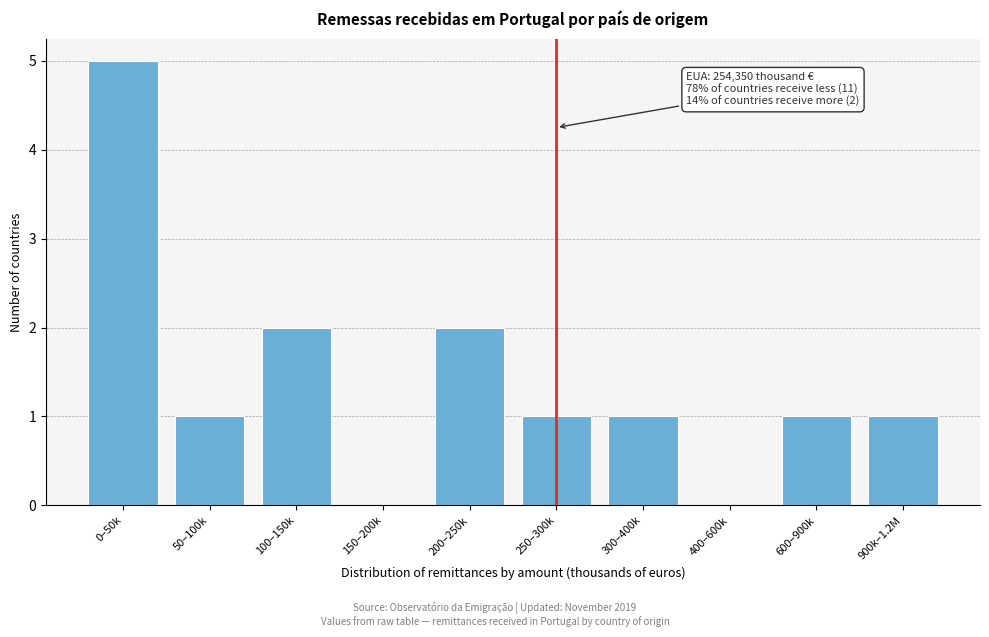

Reading left to right, extract all data points from this chart.

0–50k=5	50–100k=1	100–150k=2	150–200k=0	200–250k=2	250–300k=1	300–400k=1	400–600k=0	600–900k=1	900k–1.2M=1